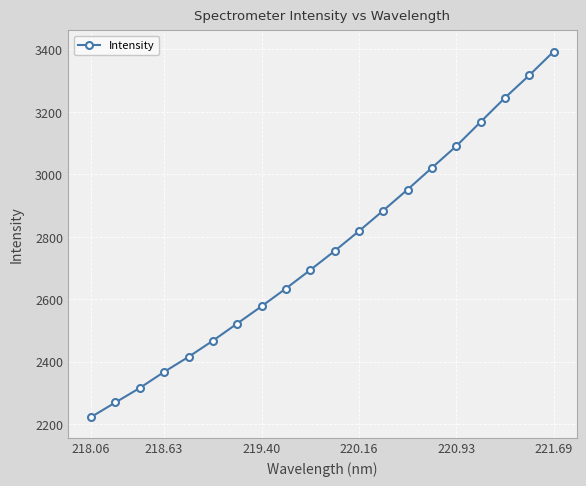

Does the chart have visible grid lines?

Yes